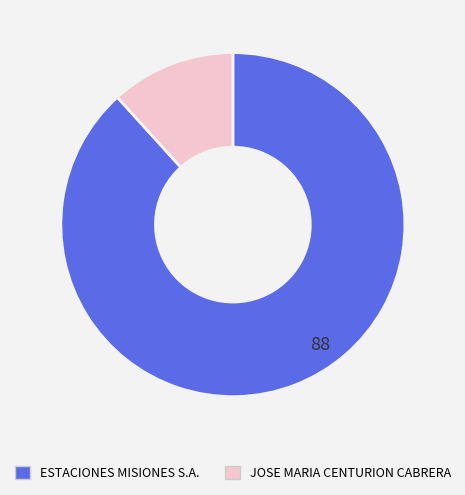

Is there any slice that represents more than half of the pie?

Yes